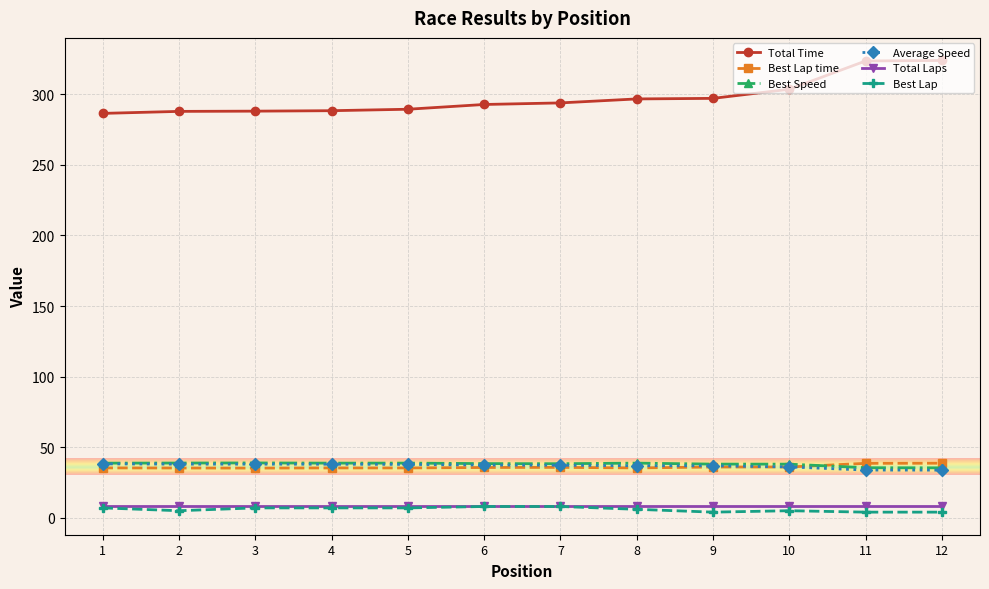

True or false: Best Lap time has a value of 19.5 at 7.

False